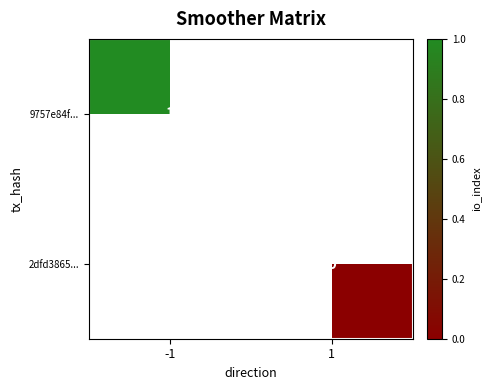

The value of 9757e84f... at -1 is 1. True or false?

True